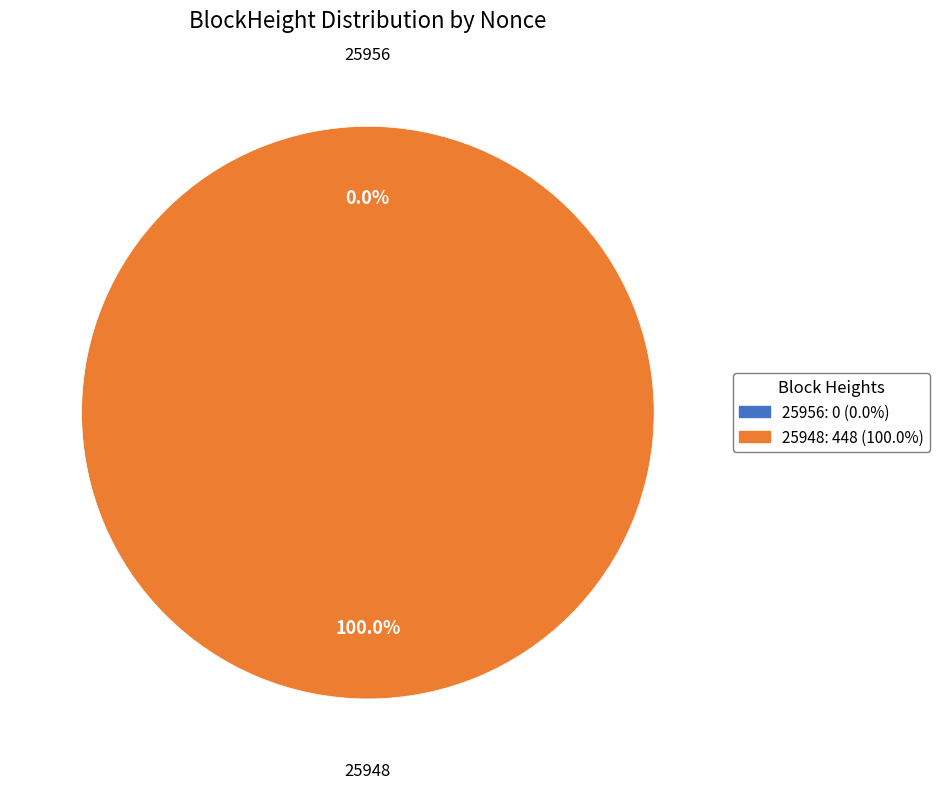

Count the number of slices in the pie.

2